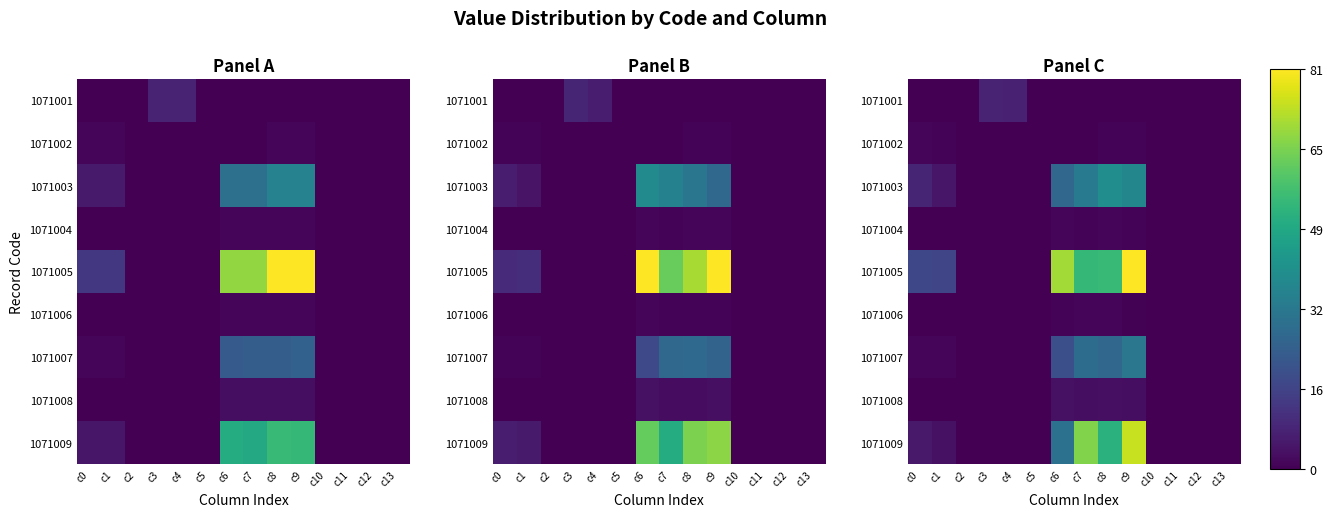

At c8, list the series in order from smallest to largest.

1071001, 1071002, 1071006, 1071004, 1071008, 1071007, 1071003, 1071009, 1071005